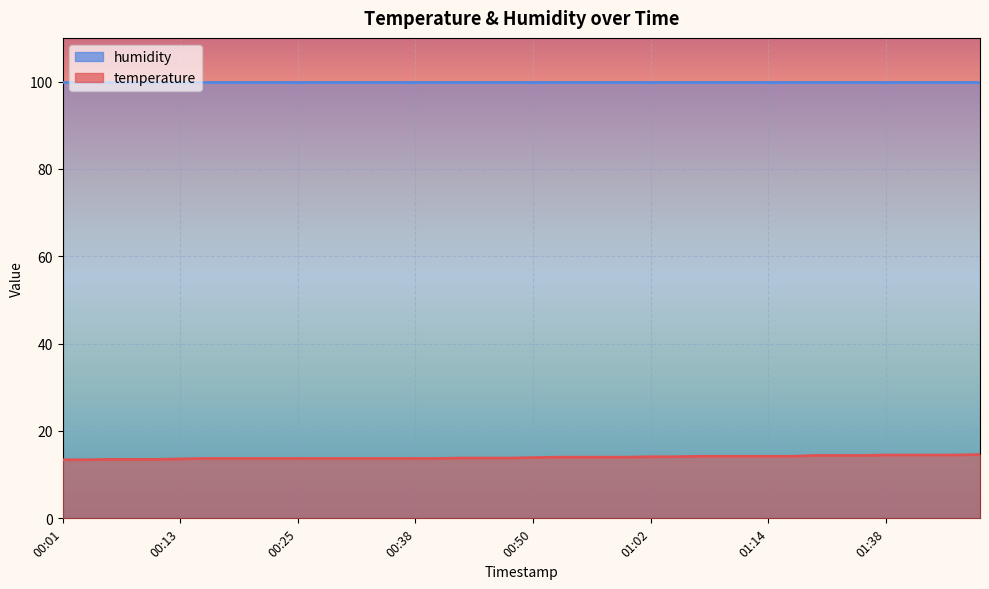

Is it true that the value at 00:06 is 13.5?

True